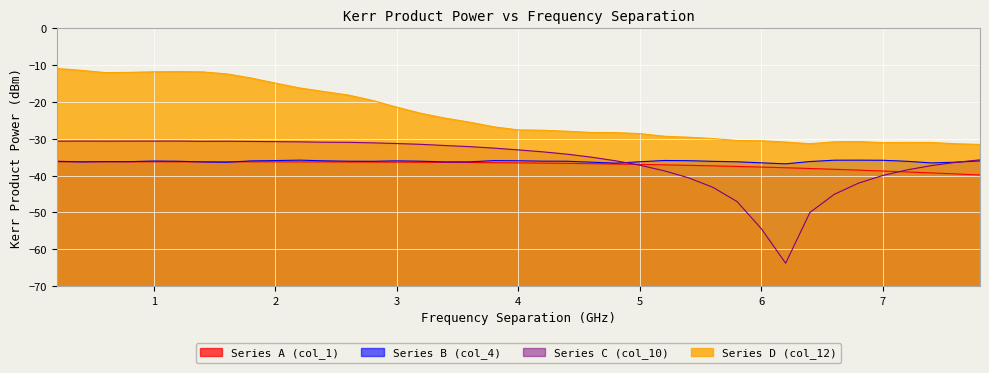

What is the minimum value shown in the chart?

-63.8